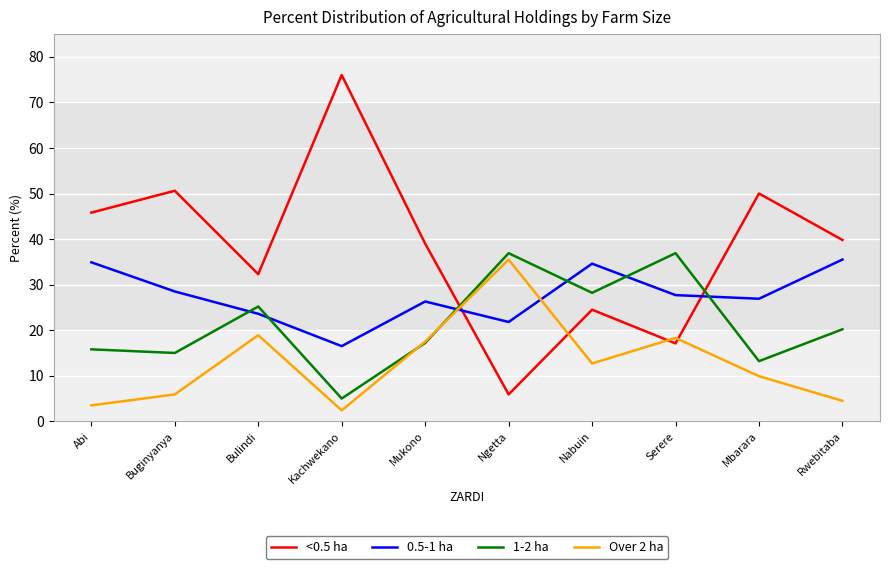

The Over 2 ha series shows 26.2 at Serere. True or false?

False